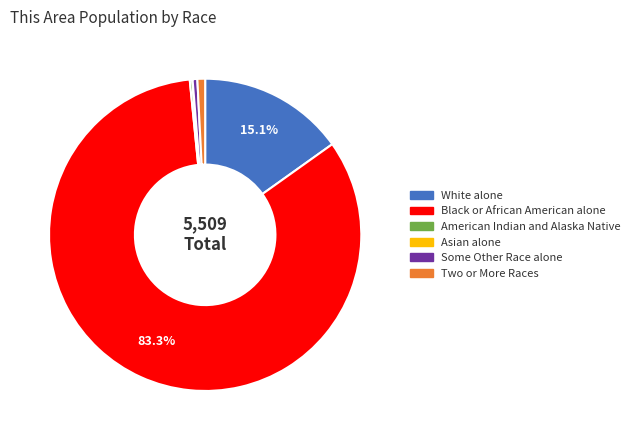

Which category has the biggest portion of the pie?

Black or African American alone